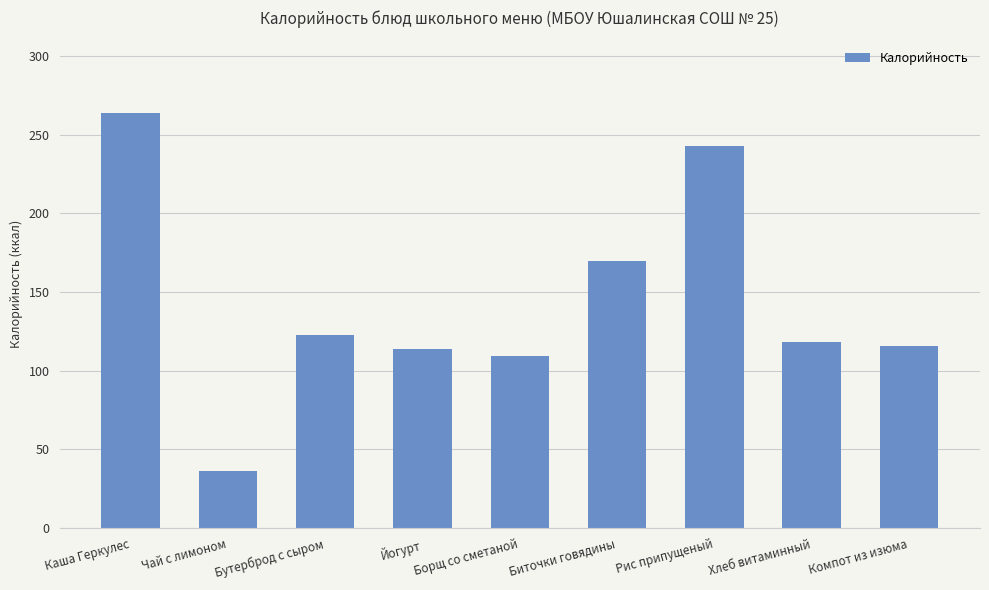

Reading right to left, what are all the values shown in this chart?

116.0	118.0	243.0	169.6	109.6	113.8	123.0	36.6	264.0